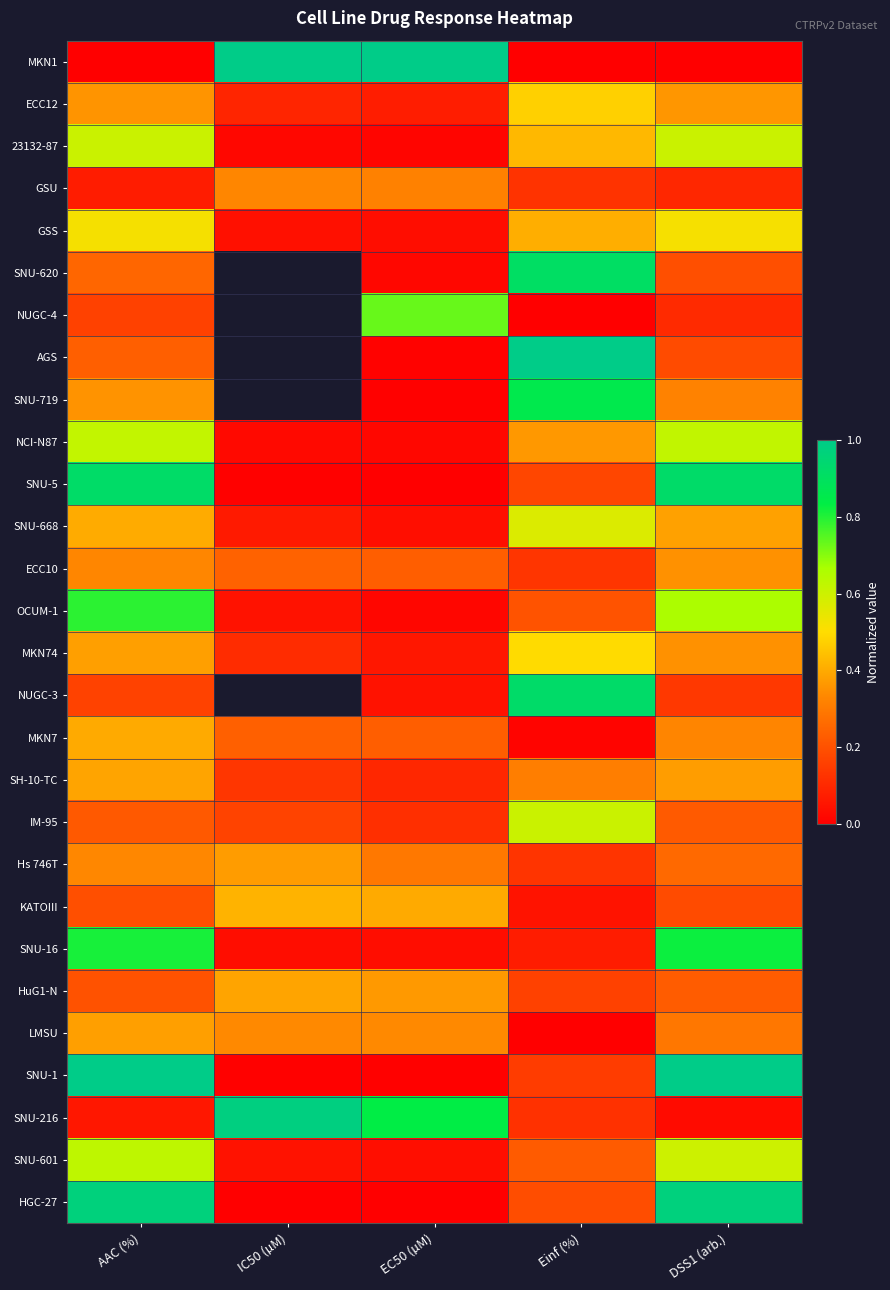

Where is GSU nearest to the value 0?

AAC (%)